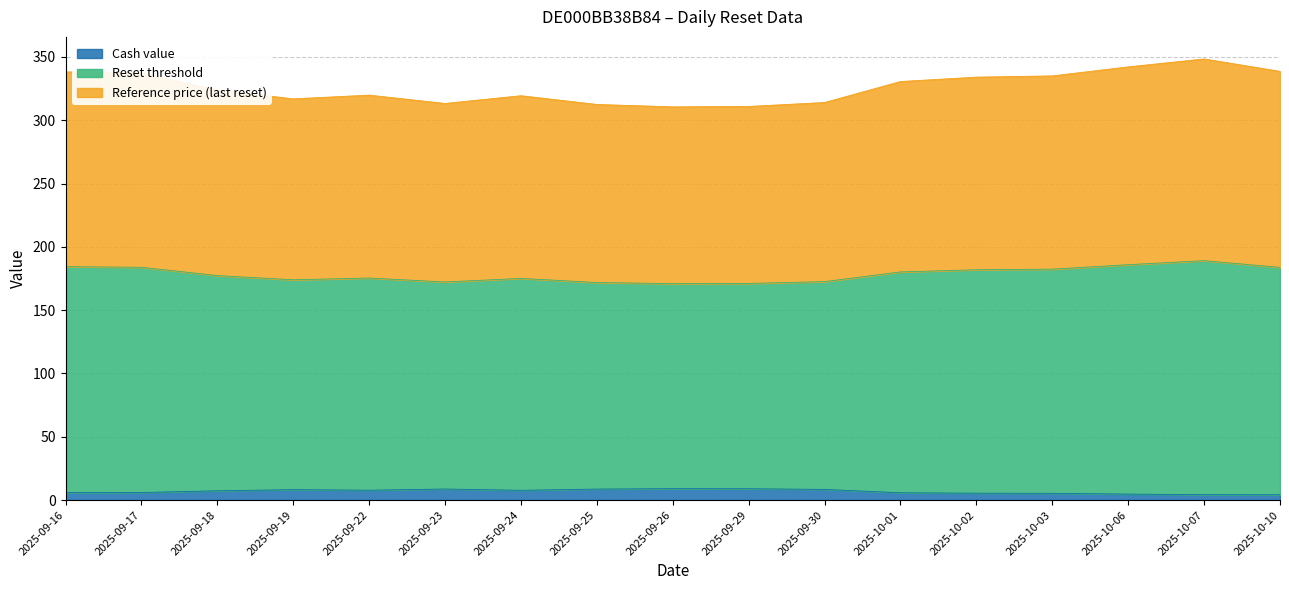

Reading left to right, what are all the values shown in this chart?

Cash value: 2025-09-16=5.9	2025-09-17=6.0	2025-09-18=7.3	2025-09-19=8.2	2025-09-22=7.8	2025-09-23=8.7	2025-09-24=7.7	2025-09-25=8.7	2025-09-26=9.0	2025-09-29=9.0	2025-09-30=8.4	2025-10-01=5.8	2025-10-02=5.4	2025-10-03=5.3	2025-10-06=4.7	2025-10-07=4.3	2025-10-10=4.2
Reset threshold: 2025-09-16=338.2	2025-09-17=337.3	2025-09-18=323.9	2025-09-19=316.9	2025-09-22=319.9	2025-09-23=313.3	2025-09-24=319.4	2025-09-25=312.5	2025-09-26=310.6	2025-09-29=310.9	2025-09-30=314.0	2025-10-01=330.6	2025-10-02=334.1	2025-10-03=335.1	2025-10-06=342.2	2025-10-07=348.4	2025-10-10=338.6
Reference price (last reset): 2025-09-16=184.4	2025-09-17=183.9	2025-09-18=177.3	2025-09-19=174.0	2025-09-22=175.4	2025-09-23=172.3	2025-09-24=175.1	2025-09-25=171.8	2025-09-26=171.0	2025-09-29=171.1	2025-09-30=172.5	2025-10-01=180.2	2025-10-02=181.9	2025-10-03=182.4	2025-10-06=185.9	2025-10-07=189.1	2025-10-10=183.8